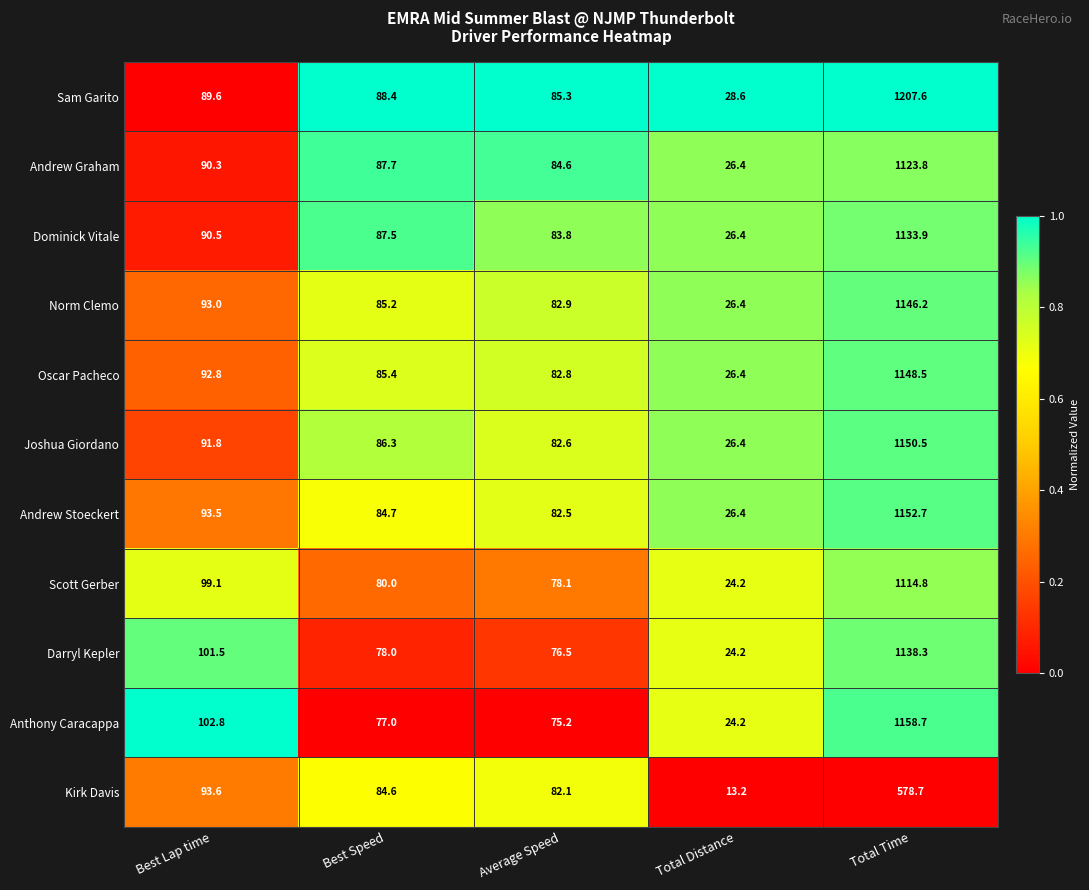

Rank the categories by Oscar Pacheco value from lowest to highest.

Total Distance, Average Speed, Best Speed, Best Lap time, Total Time